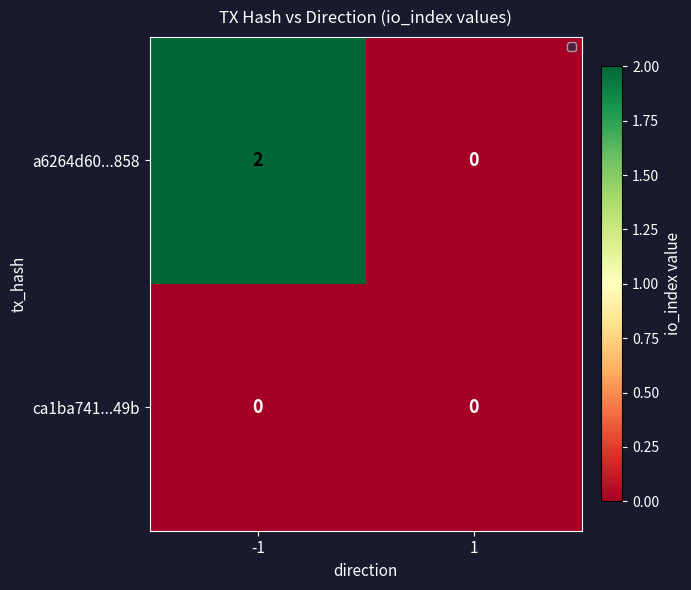

List the series in order of their peak value, lowest first.

ca1ba741...49b, a6264d60...858